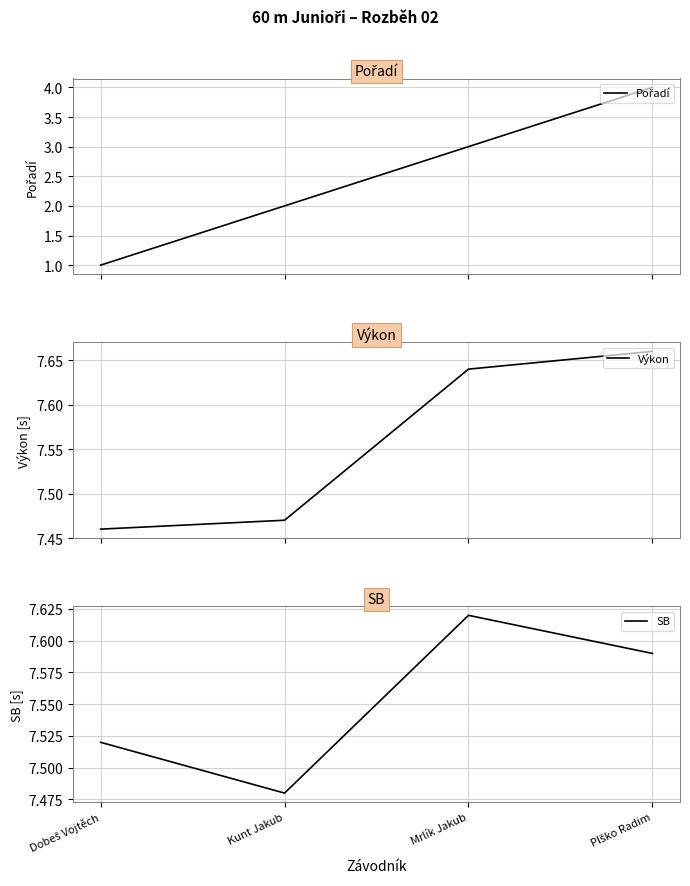

Reading left to right, list all the values displayed in this chart.

Pořadí: Dobeš Vojtěch=1.0	Kunt Jakub=2.0	Mrlík Jakub=3.0	Plško Radim=4.0
Výkon: Dobeš Vojtěch=7.5	Kunt Jakub=7.5	Mrlík Jakub=7.6	Plško Radim=7.7
SB: Dobeš Vojtěch=7.5	Kunt Jakub=7.5	Mrlík Jakub=7.6	Plško Radim=7.6